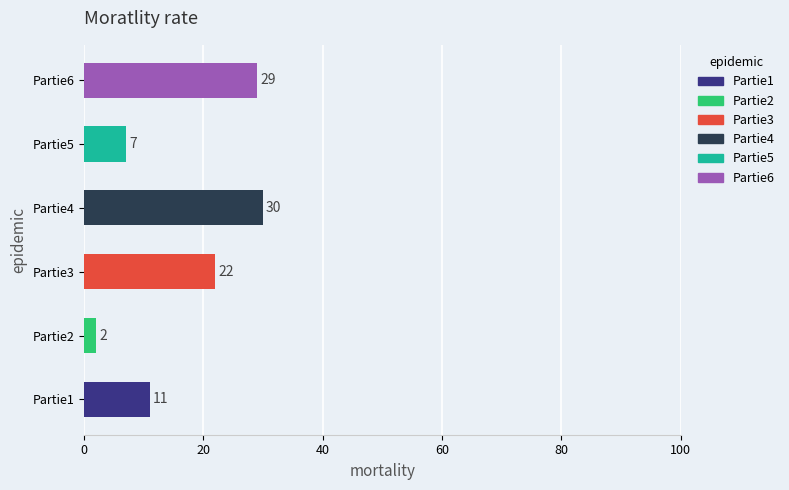

Count the number of categories in the chart.

6